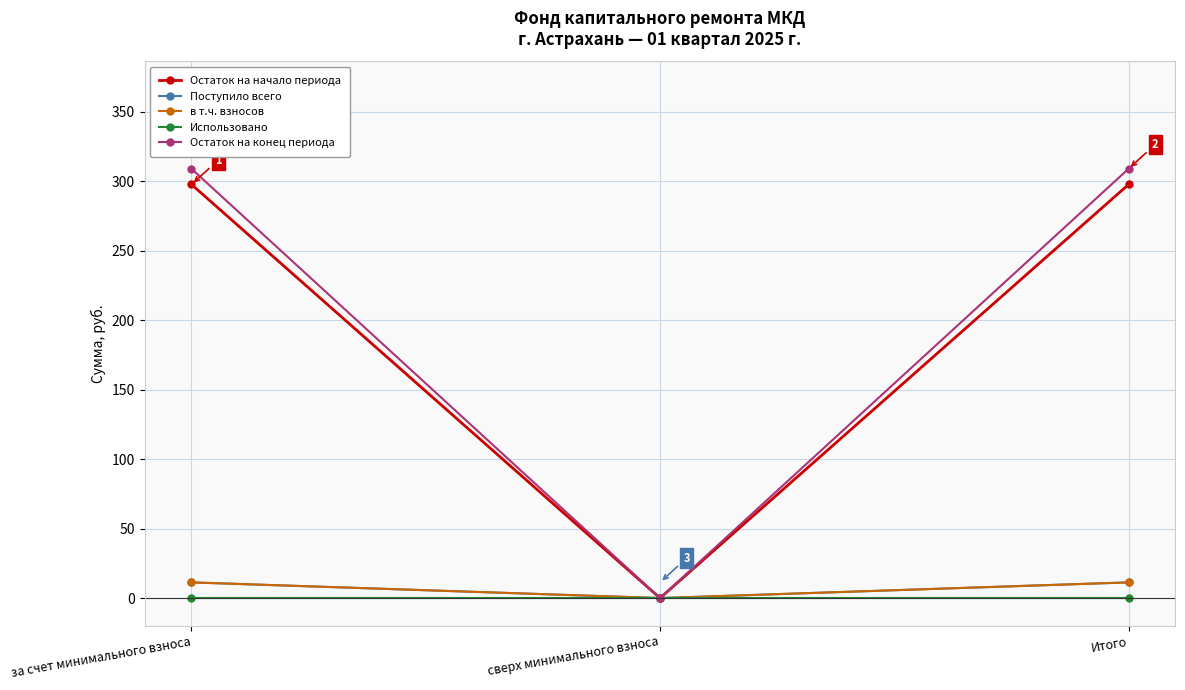

Between за счет минимального взноса and сверх минимального взноса, which series saw the biggest shift?

Остаток на конец периода